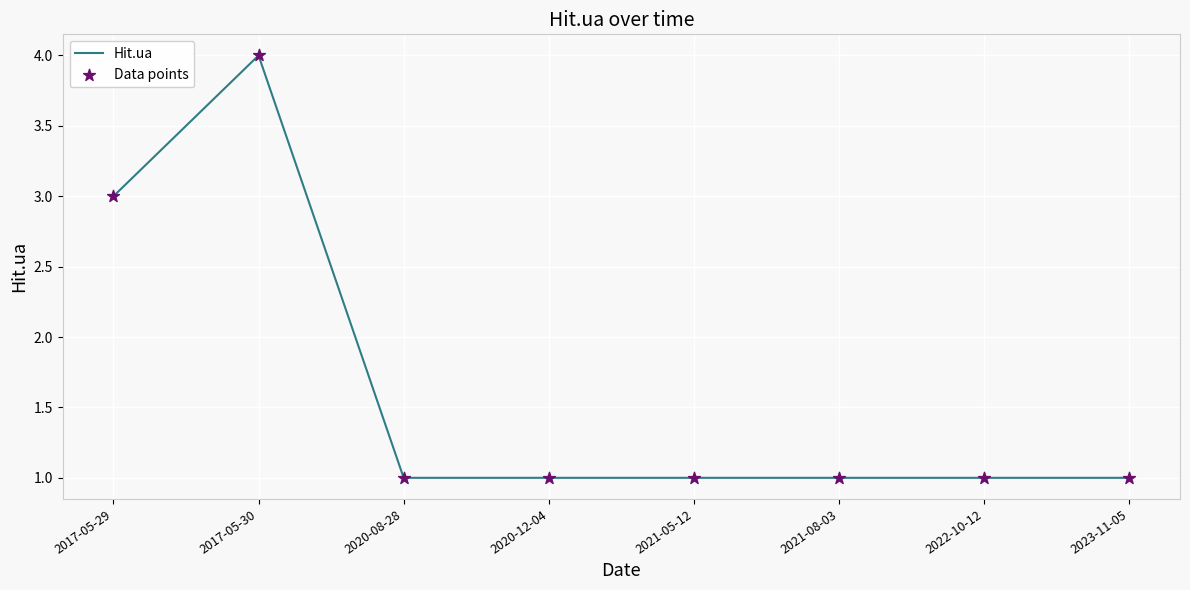

At which category does the data reach its first local peak?

2017-05-30